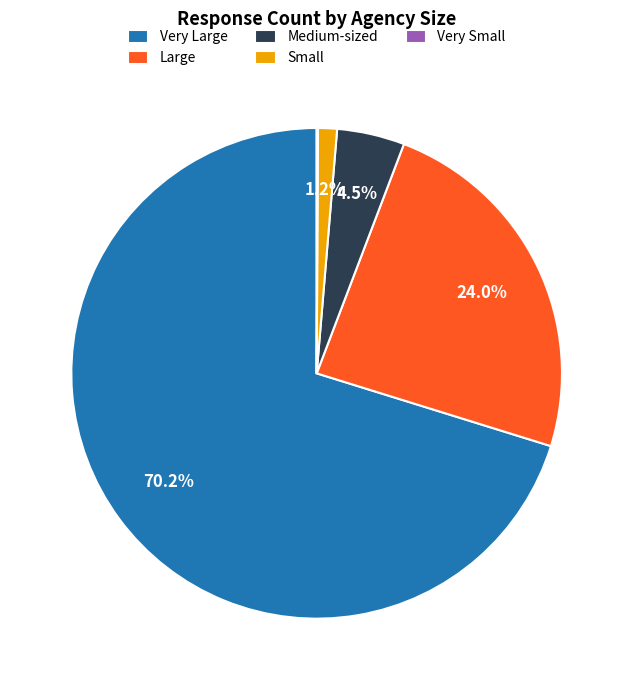

Is there a majority slice in this chart?

Yes